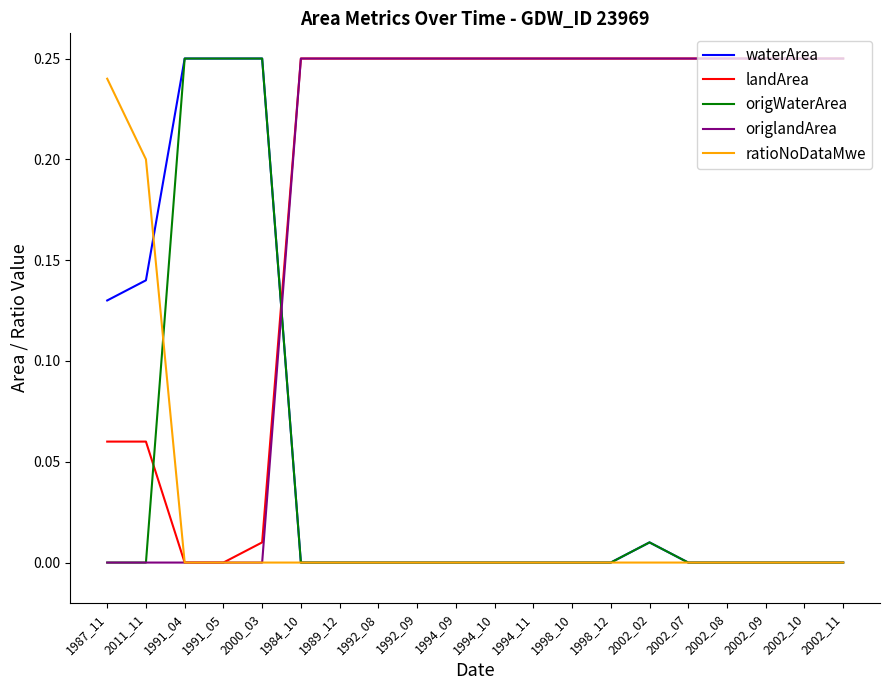

The origlandArea series shows 0.4 at 1992_09. True or false?

False